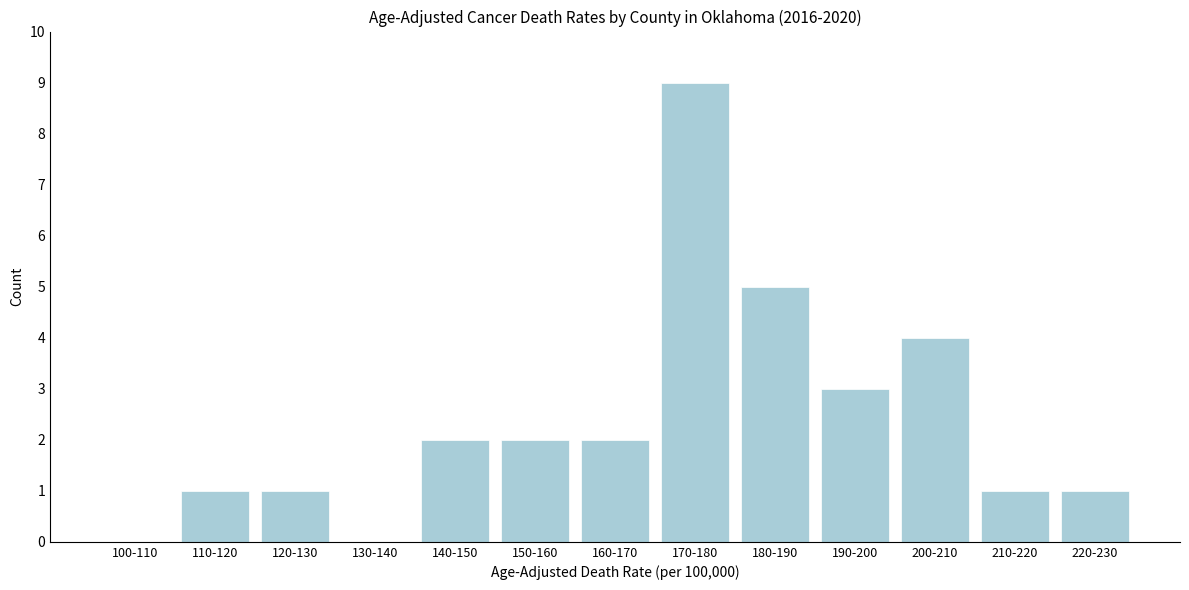

Reading right to left, transcribe all the data shown in this chart.

220-230=1	210-220=1	200-210=4	190-200=3	180-190=5	170-180=9	160-170=2	150-160=2	140-150=2	130-140=0	120-130=1	110-120=1	100-110=0